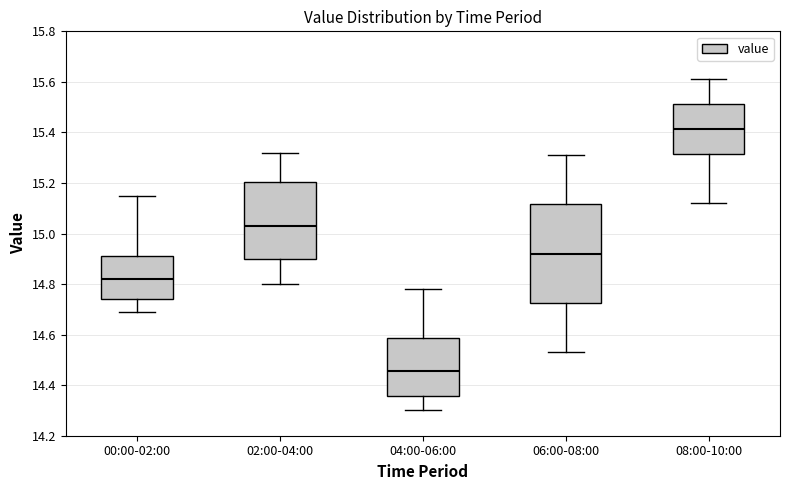

Which box is the tallest, from its lower edge to its upper edge?

06:00-08:00